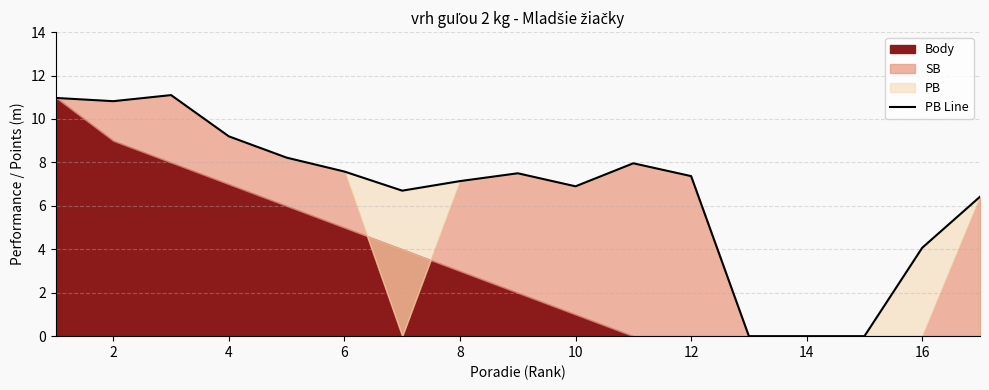

True or false: PB Line has a value of 13.3 at 6.

False